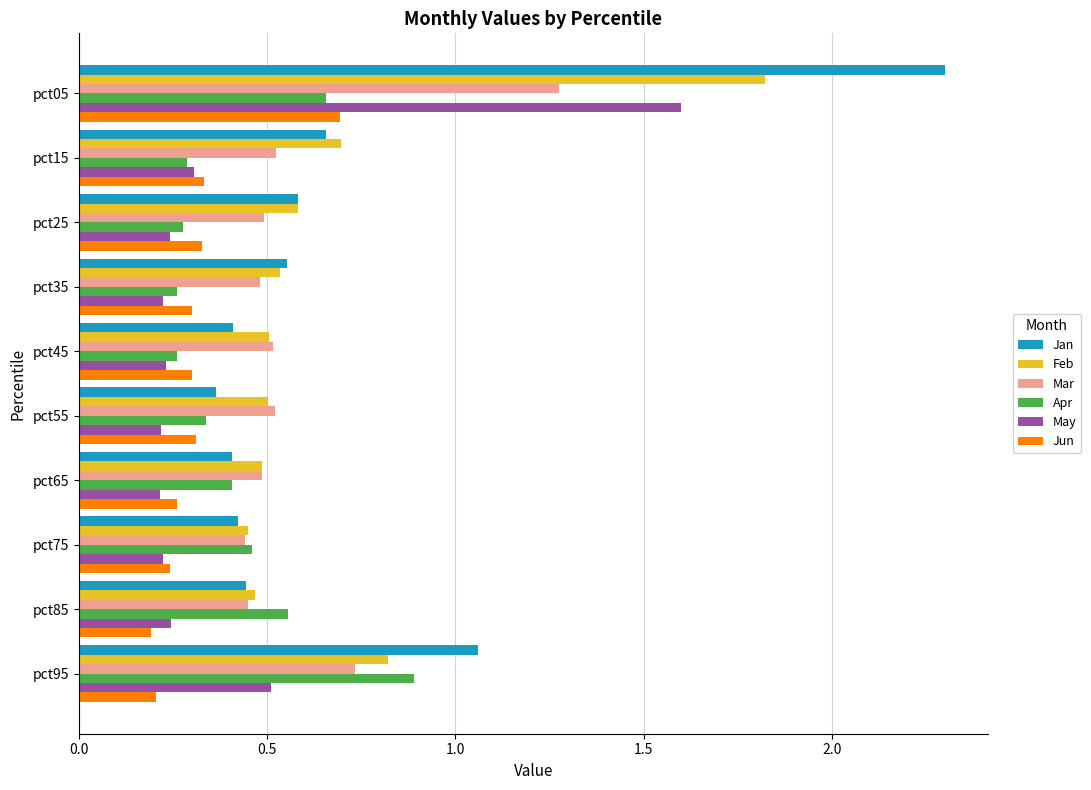

What are all the series names shown in the legend?

Jan, Feb, Mar, Apr, May, Jun